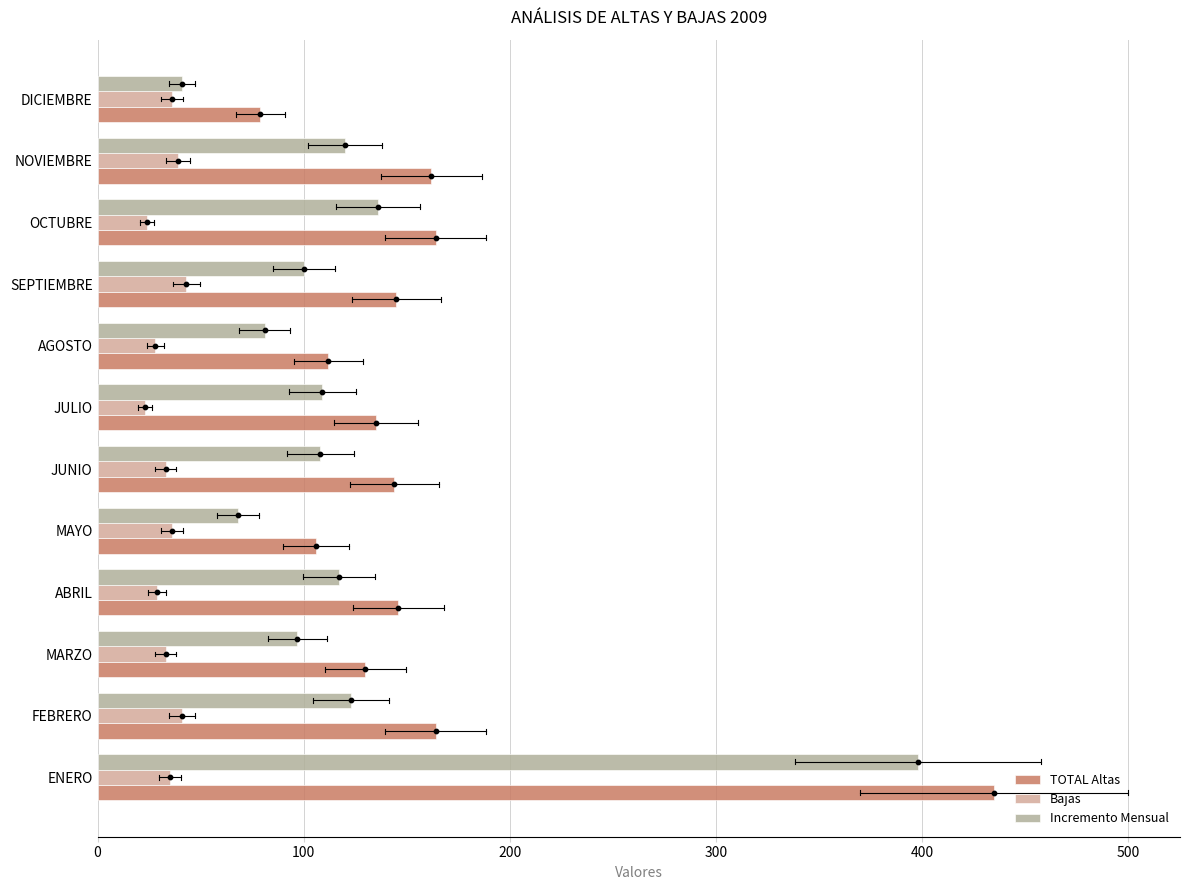

What are all the series names shown in the legend?

TOTAL Altas, Bajas, Incremento Mensual